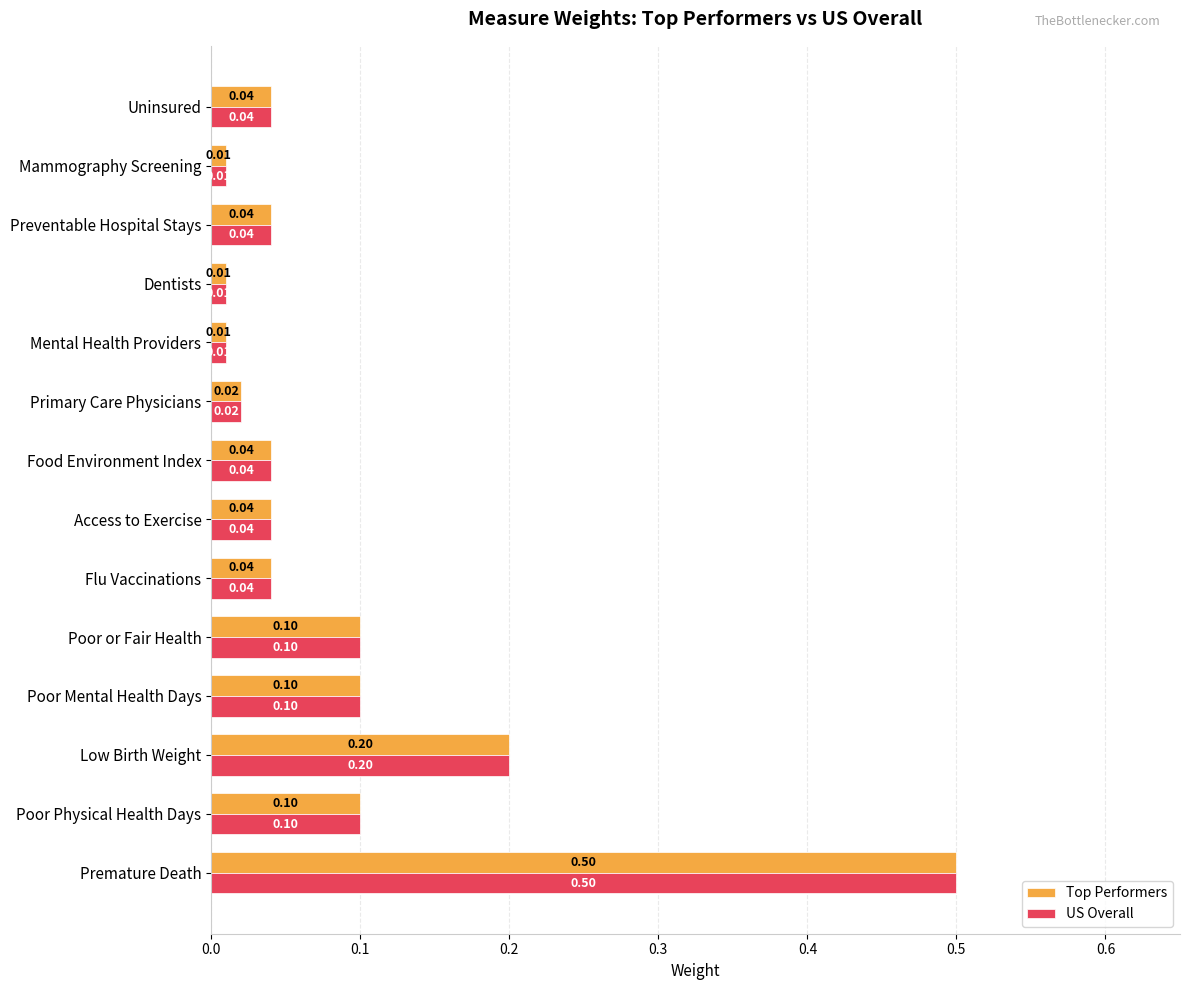

What is the difference between the maximum and minimum values in the US Overall series?

0.5